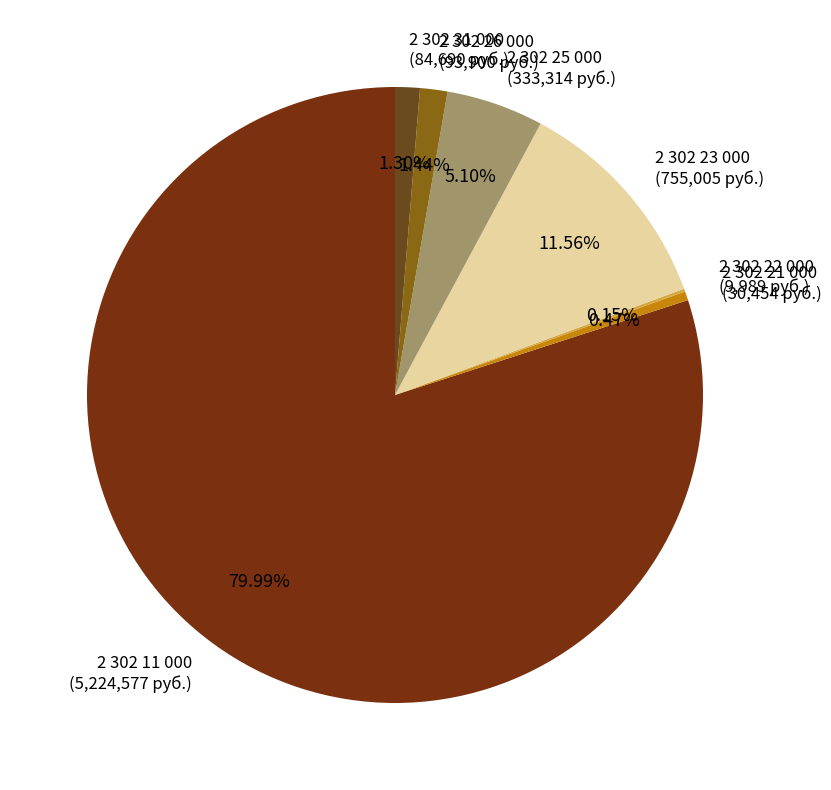

To the nearest percent, what percentage of the pie is 2 302 23 000?

12%